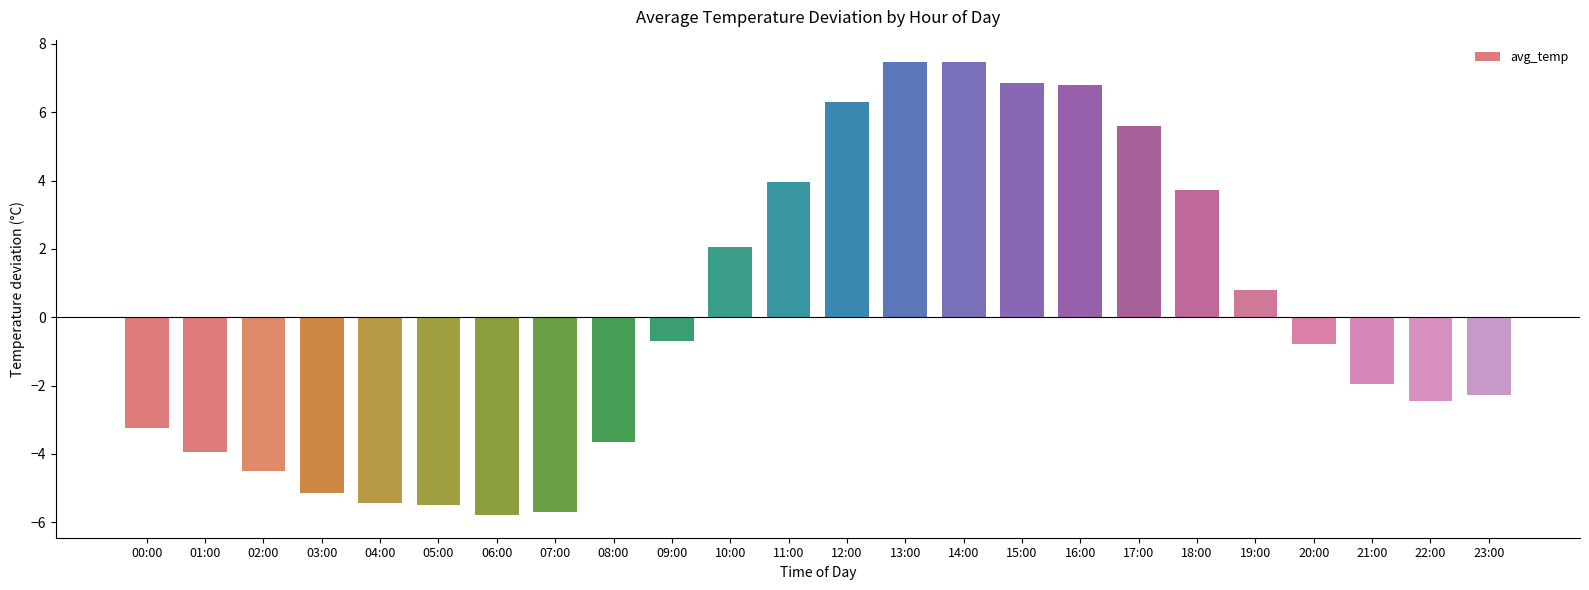

True or false: the data shows -6.8 at 02:00.

False